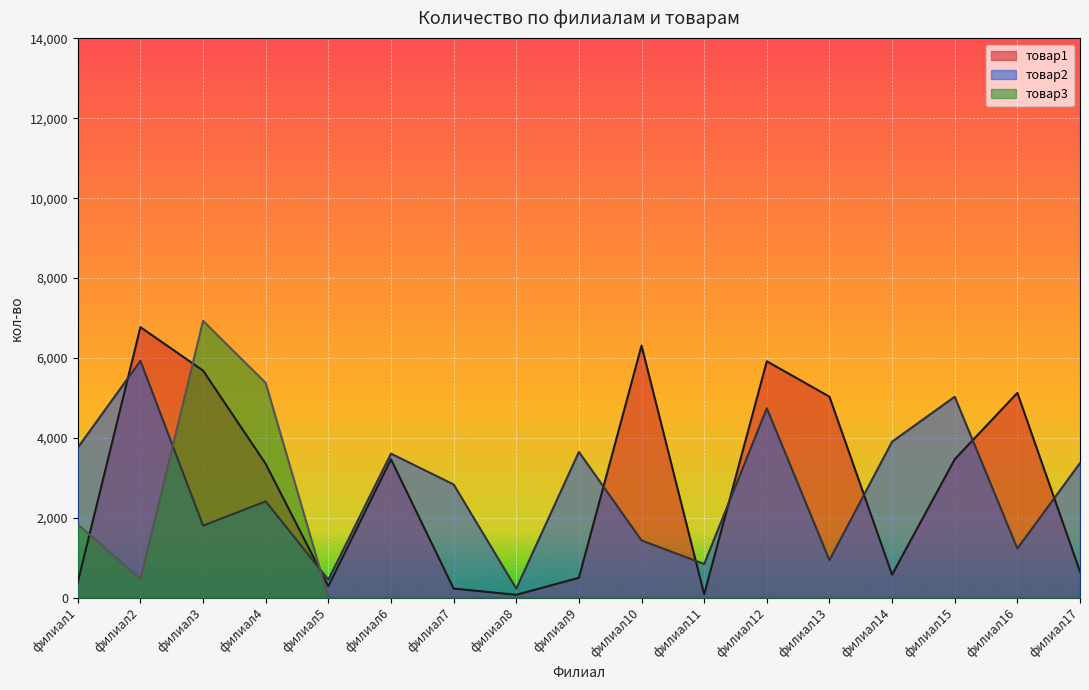

What is the sum of the товар2 values at филиал5 and филиал16?

1682